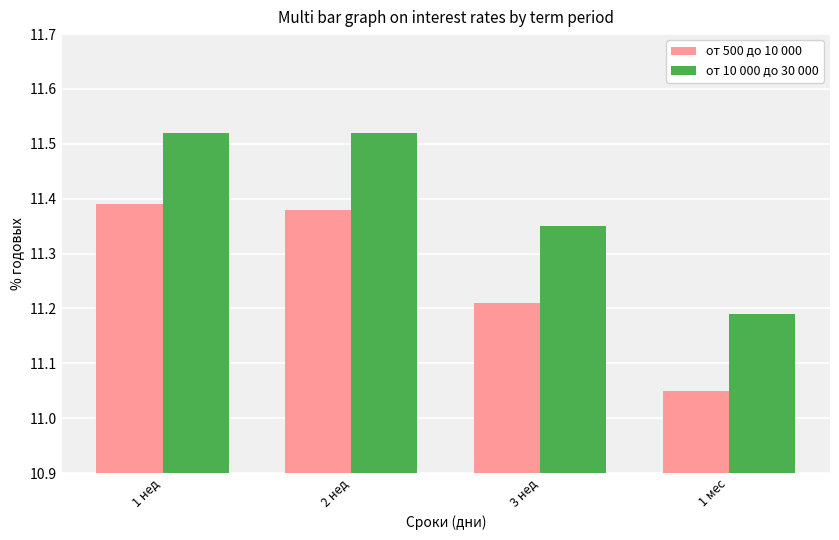

What is the label of the 3rd bar from the left?

3 нед